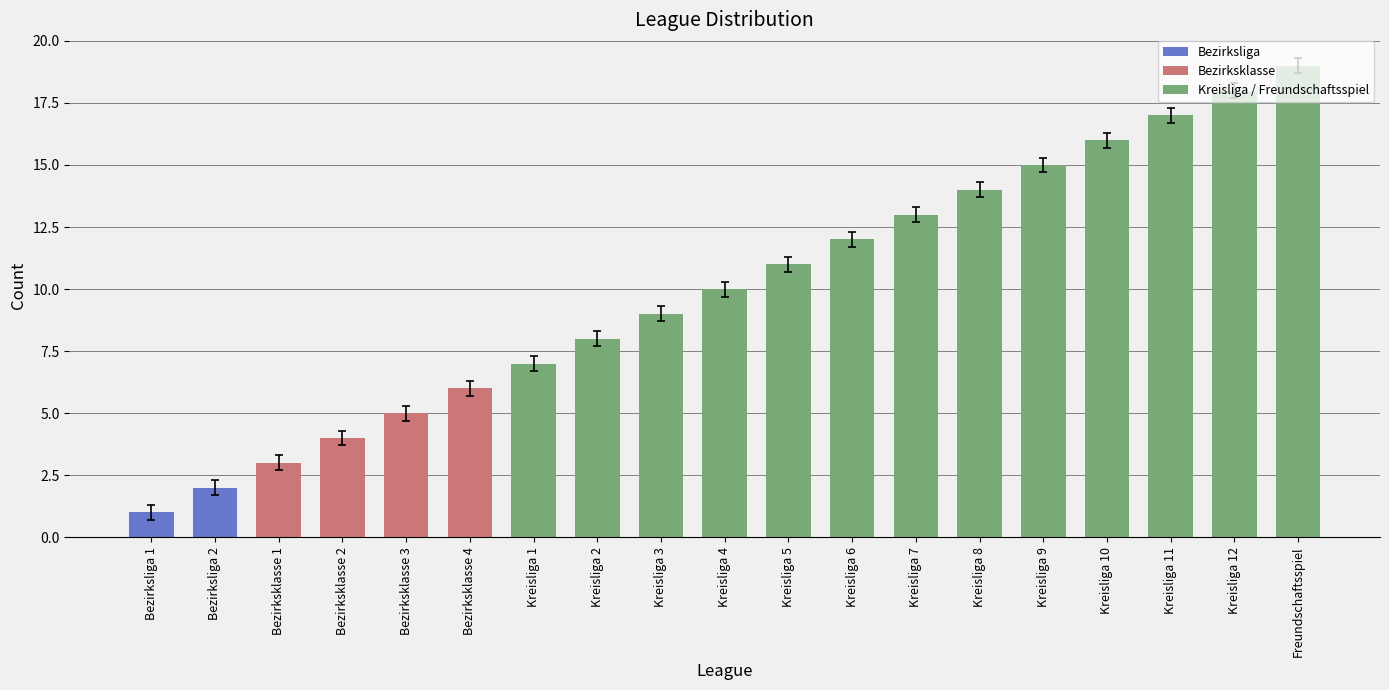

The value at Kreisliga 3 is 3. True or false?

False